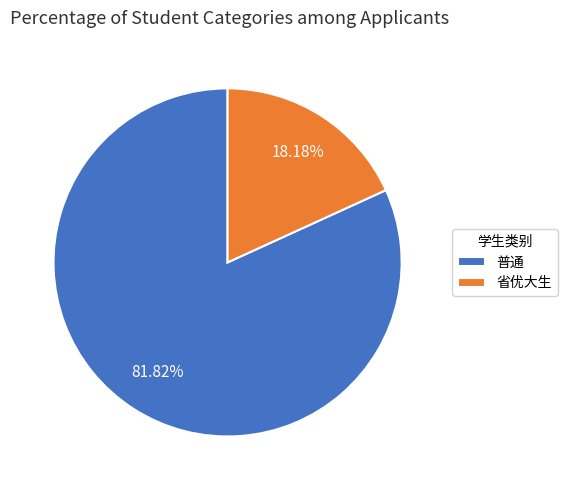

Rank the categories by value from highest to lowest.

普通, 省优大生